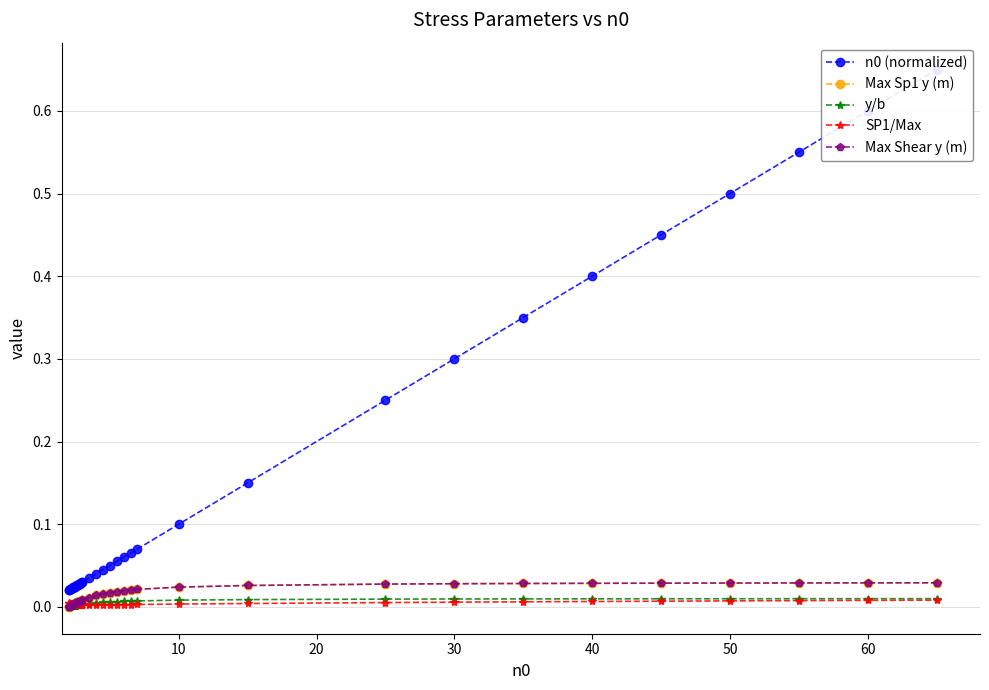

What are all the series names shown in the legend?

n0 (normalized), Max Sp1 y (m), y/b, SP1/Max, Max Shear y (m)